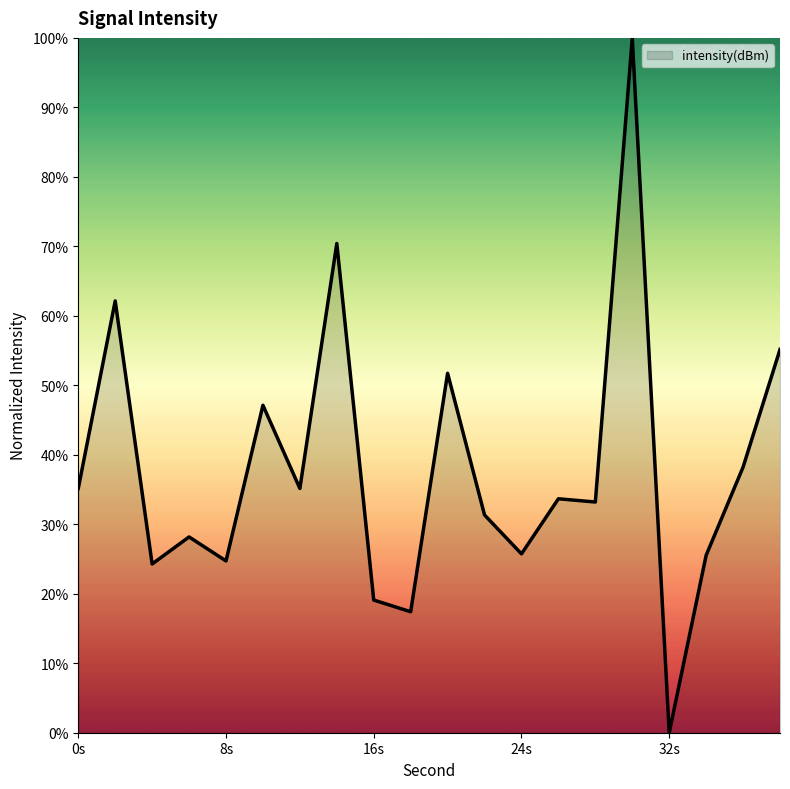

What is the greatest value displayed?

100.0